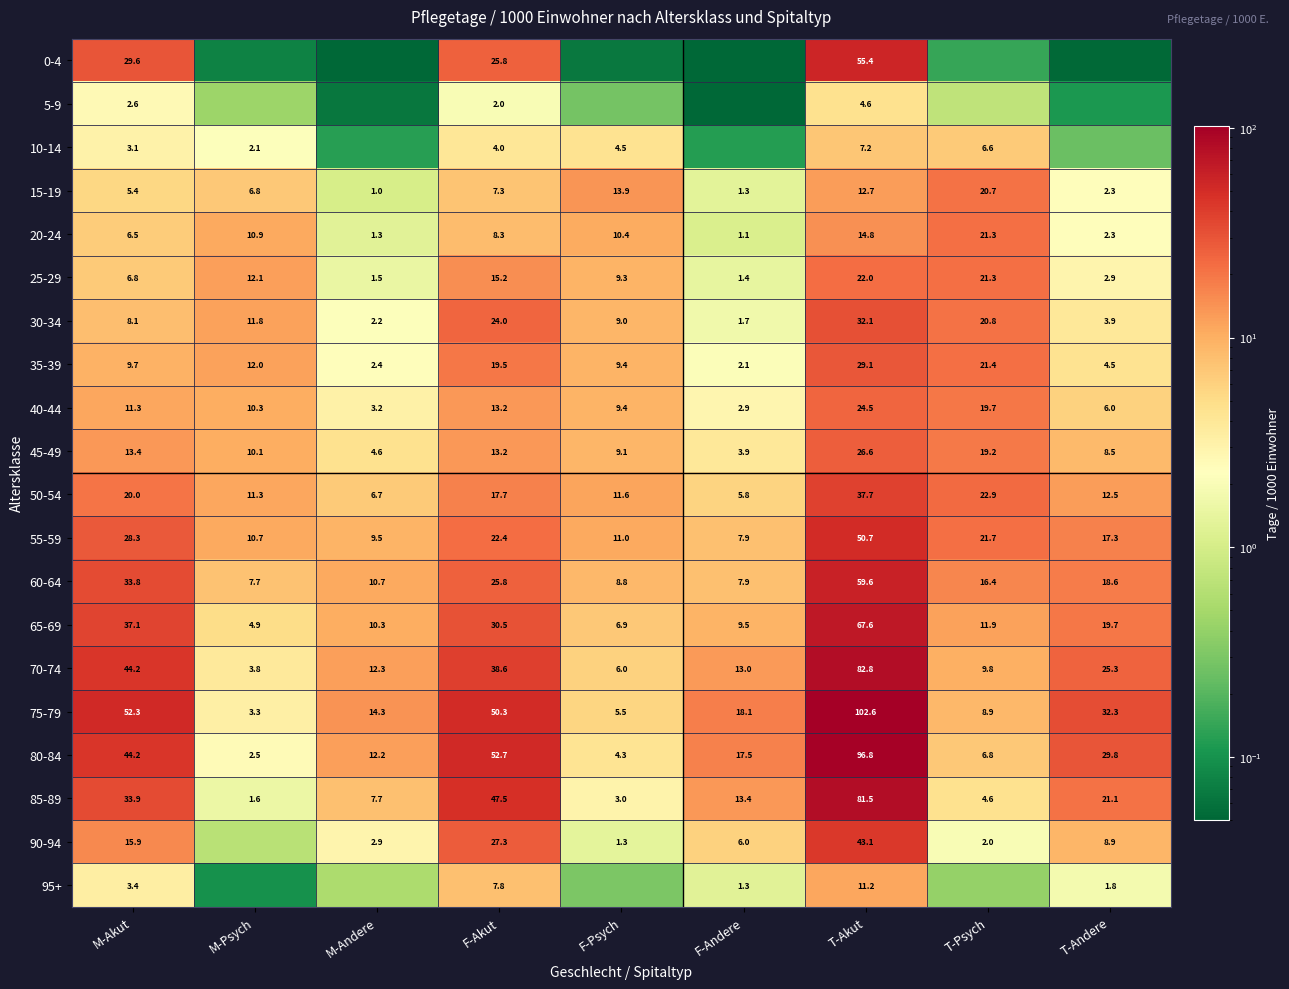

True or false: 35-39 has a value of 37.6 at T-Psych.

False